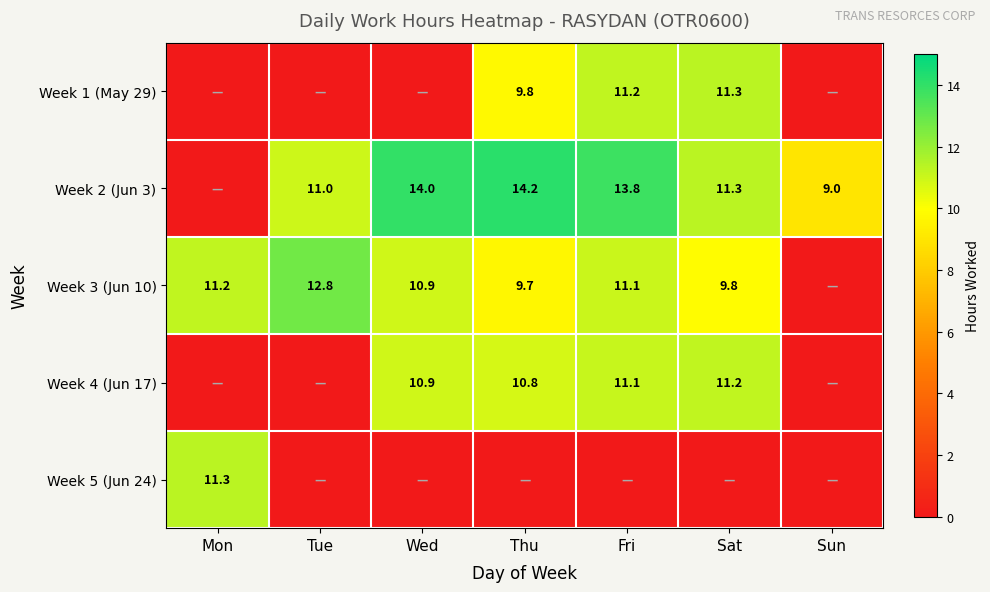

True or false: Week 2 (Jun 3) has a value of 4.7 at Fri.

False